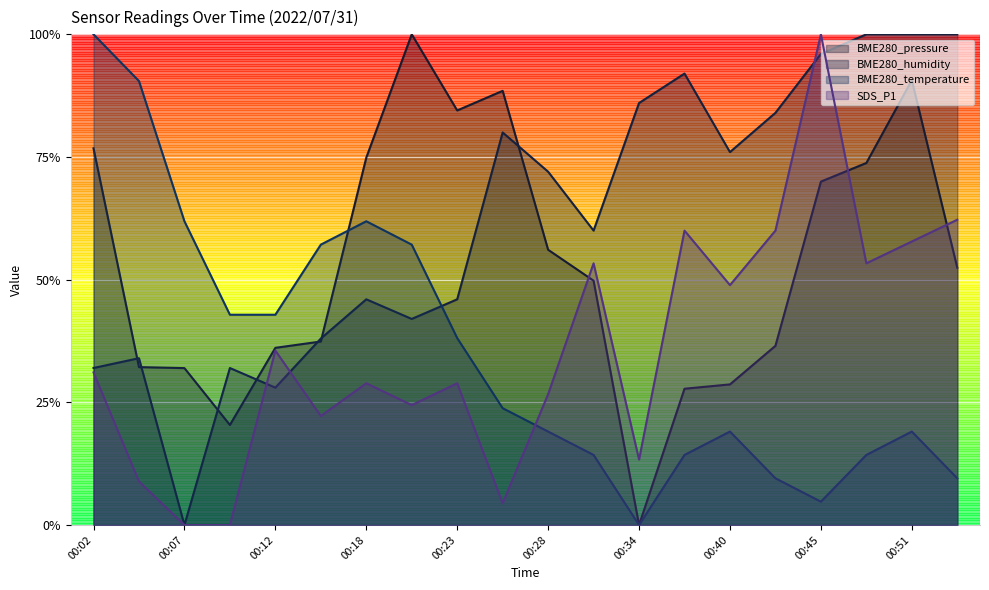

List the labels in order of BME280_temperature value, smallest first.

00:34, 00:45, 00:42, 00:54, 00:31, 00:36, 00:48, 00:28, 00:40, 00:51, 00:26, 00:23, 00:10, 00:12, 00:15, 00:21, 00:07, 00:18, 00:05, 00:02